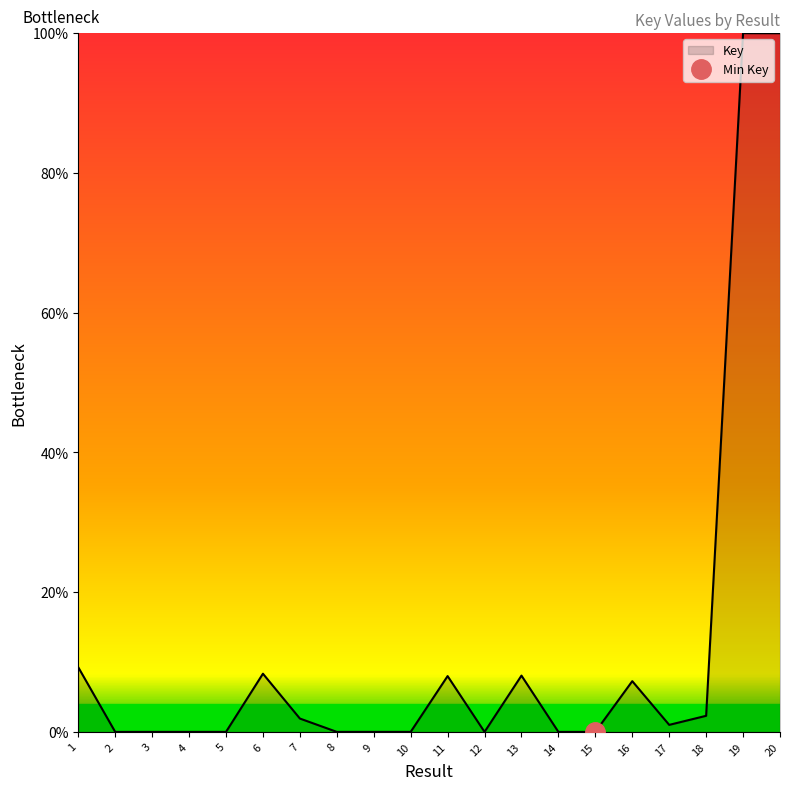

What is the average value?

12.3